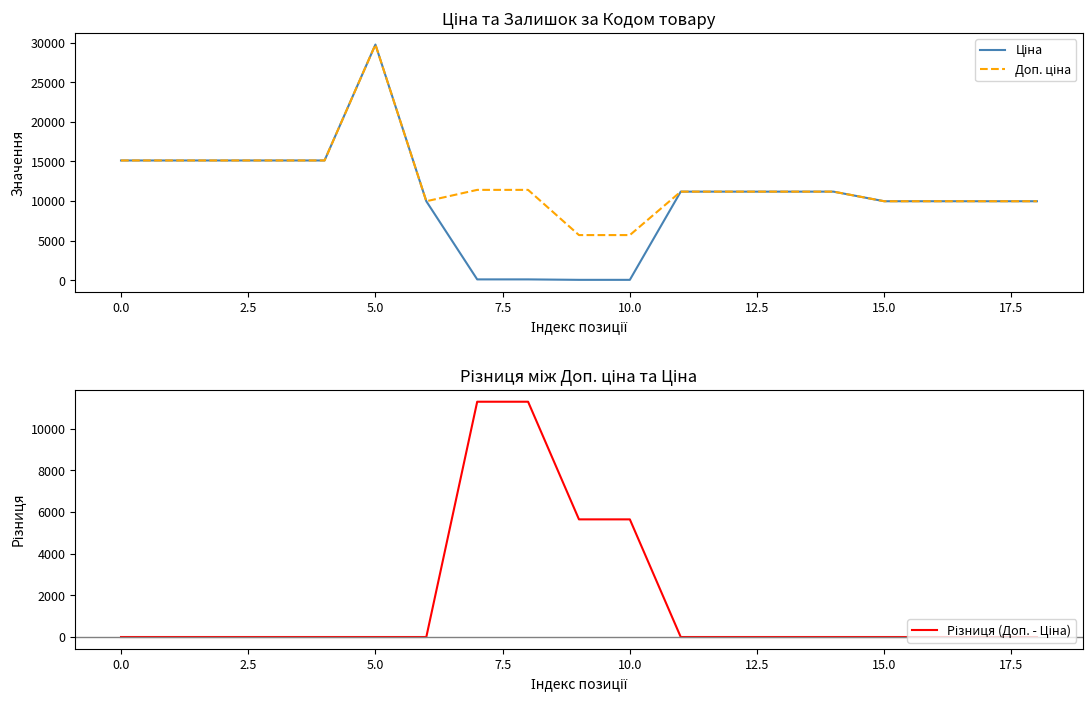

At how many categories does at least one series exceed 17833?

1